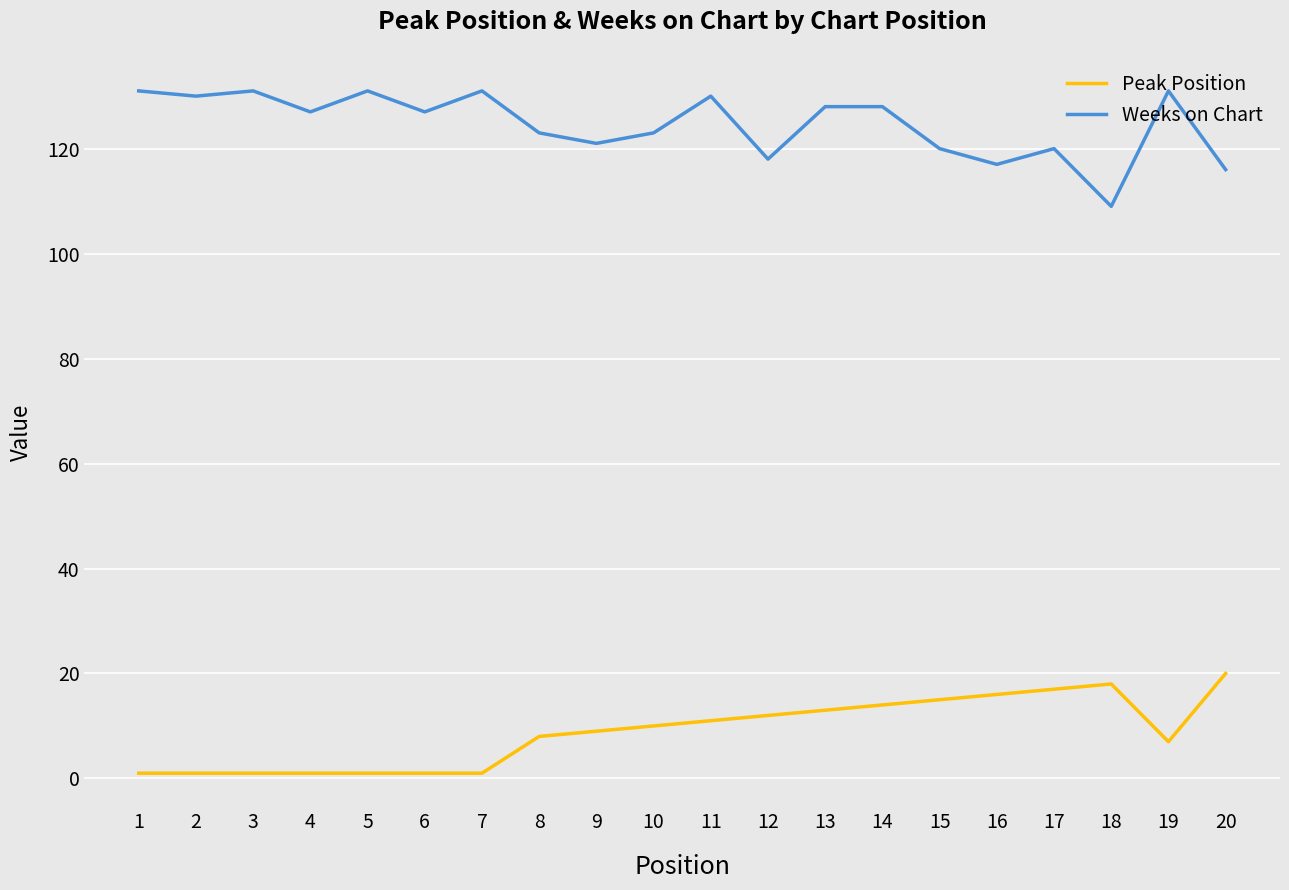

Is the value of Peak Position at 6 greater than the value of Weeks on Chart at 2?

No